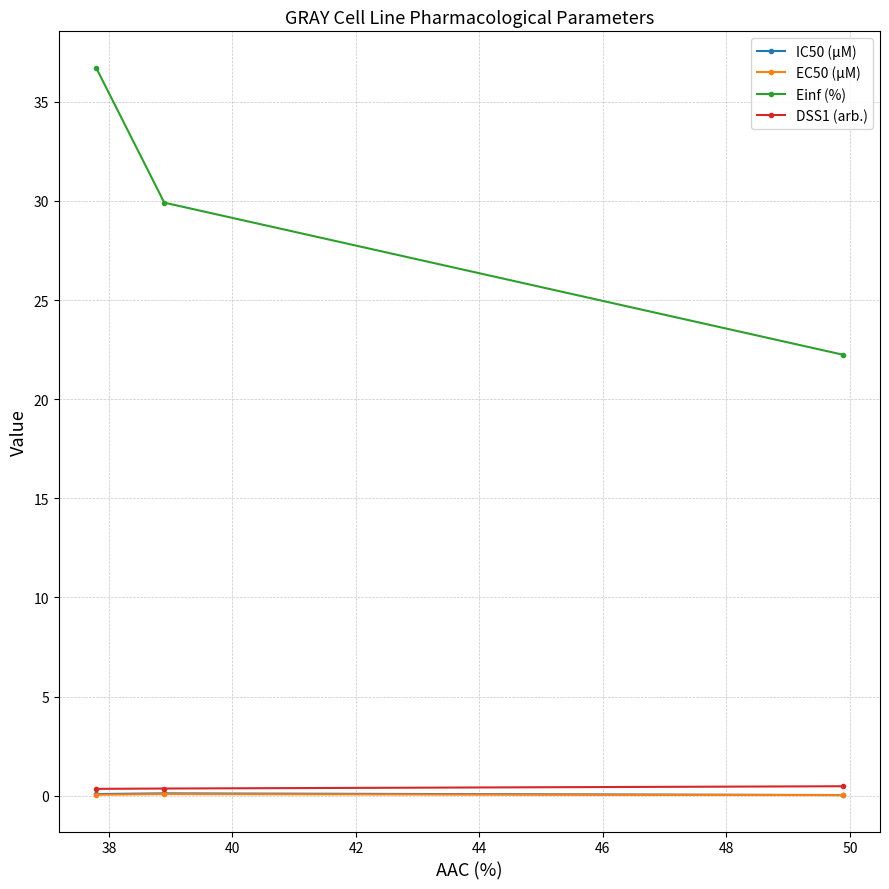

Which series has the widest spread of values?

Einf (%)